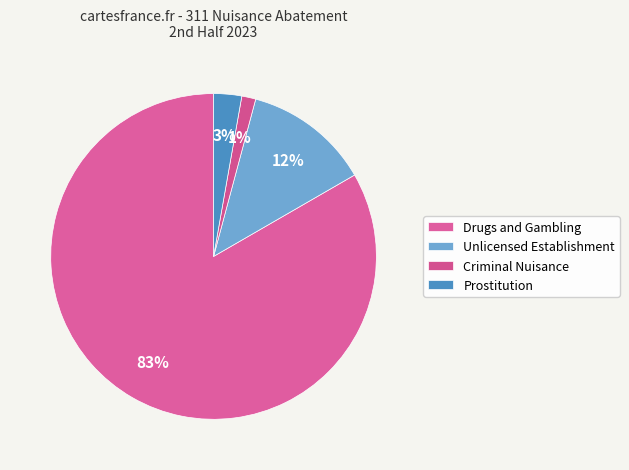

How many segments does this pie chart have?

4